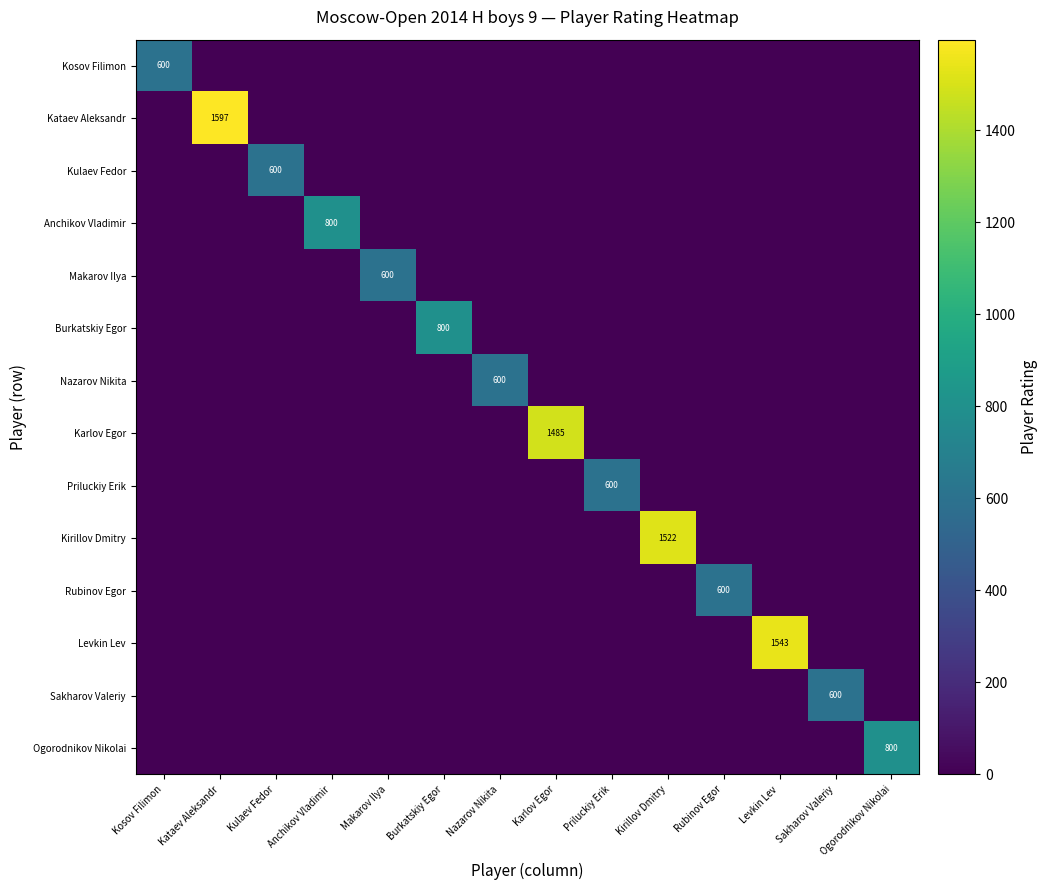

How many series are shown in this chart?

14